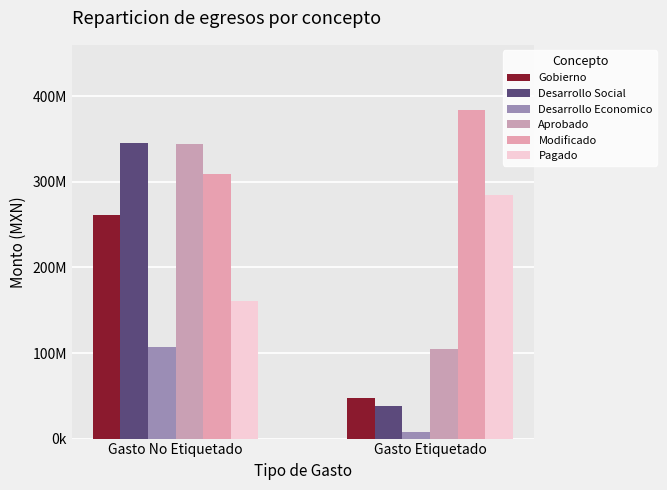

What is the spread (max minus min) of values at Gasto Etiquetado?

375263198.5